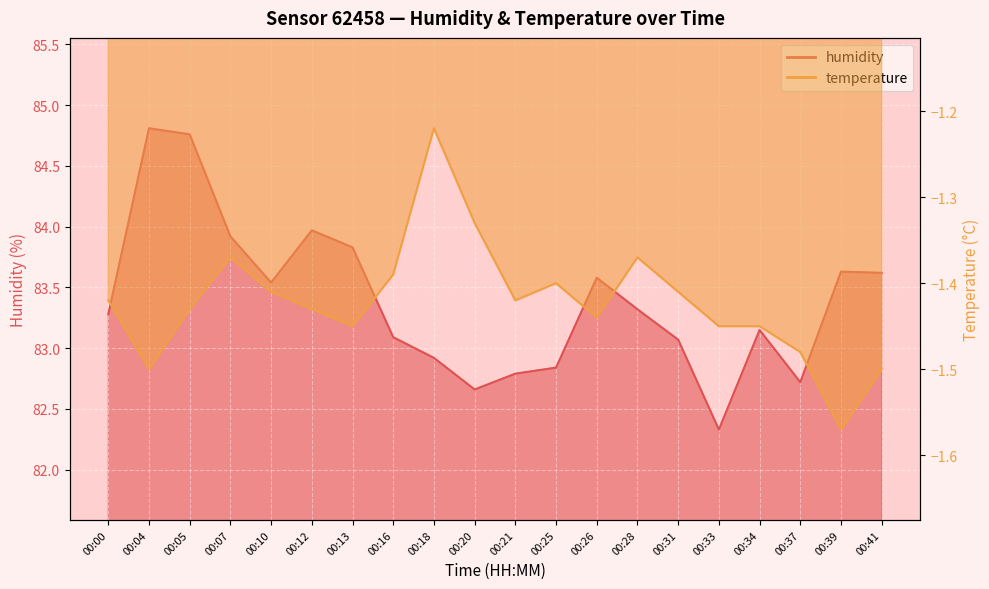

What value does the humidity series have at 00:37?

82.7